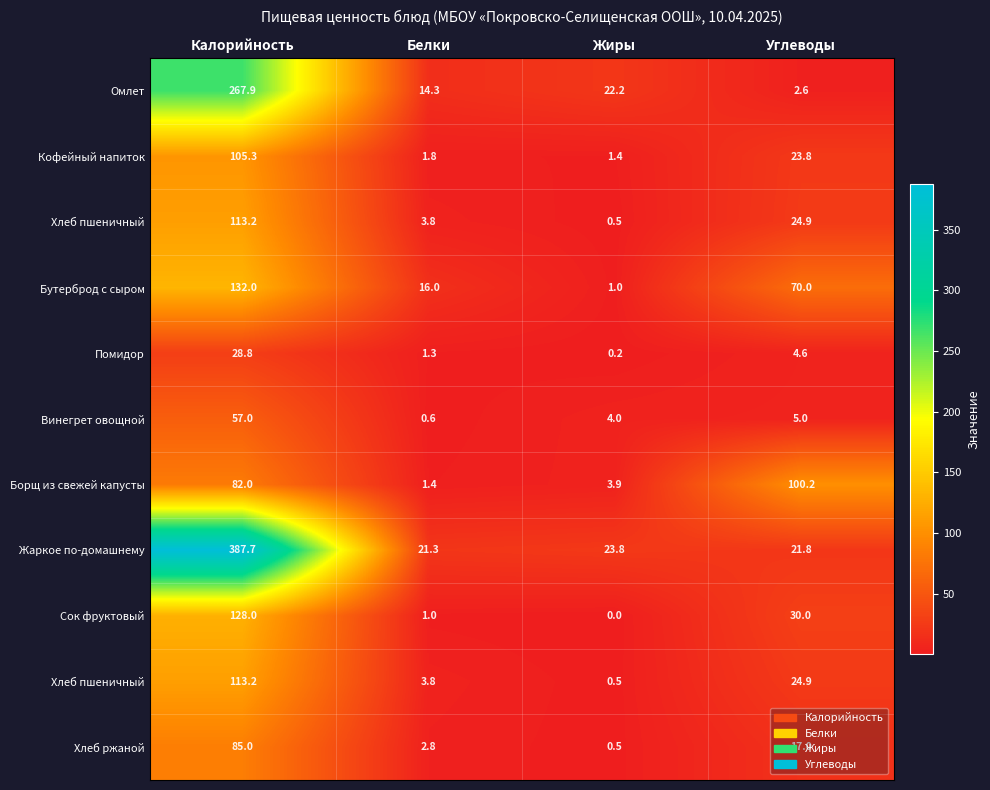

How many distinct data groups are displayed?

11